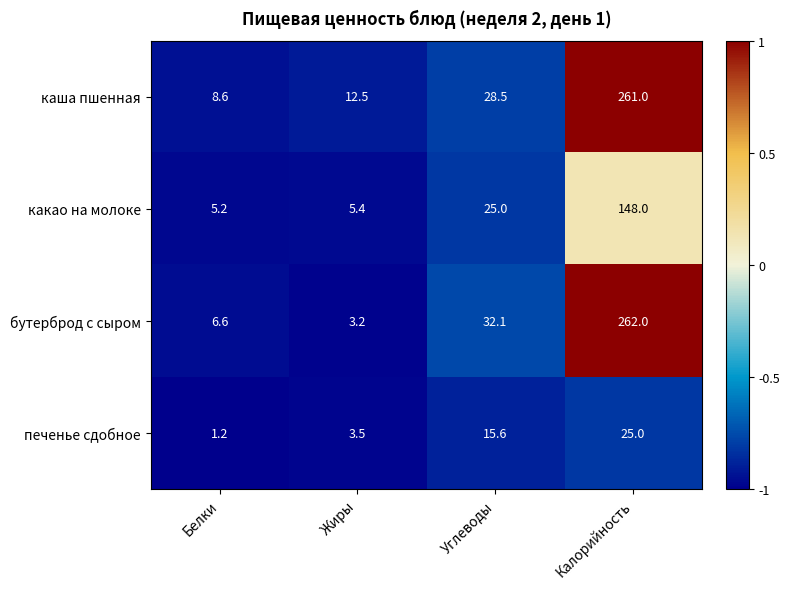

Is it true that бутерброд с сыром equals 262.0 at Калорийность?

True